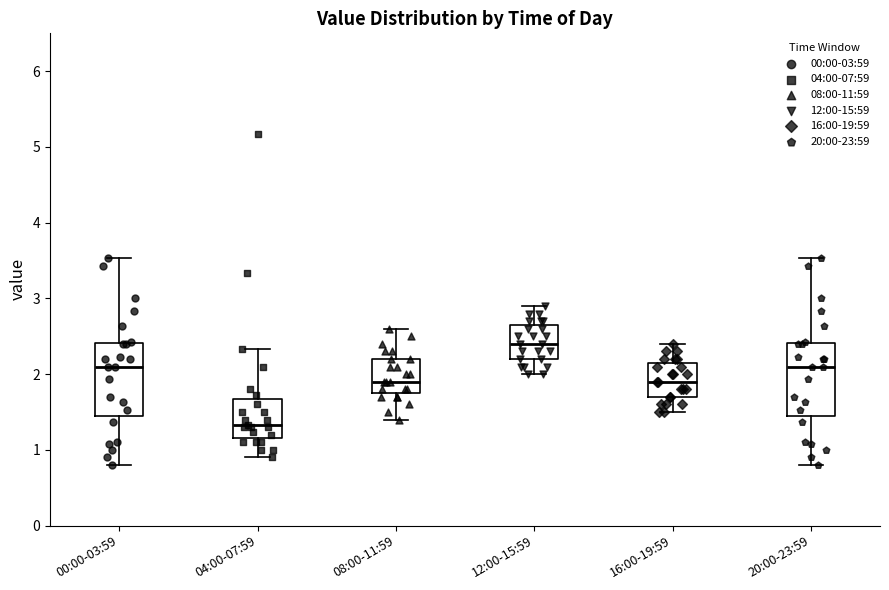

Which box's median line is the lowest?

04:00-07:59